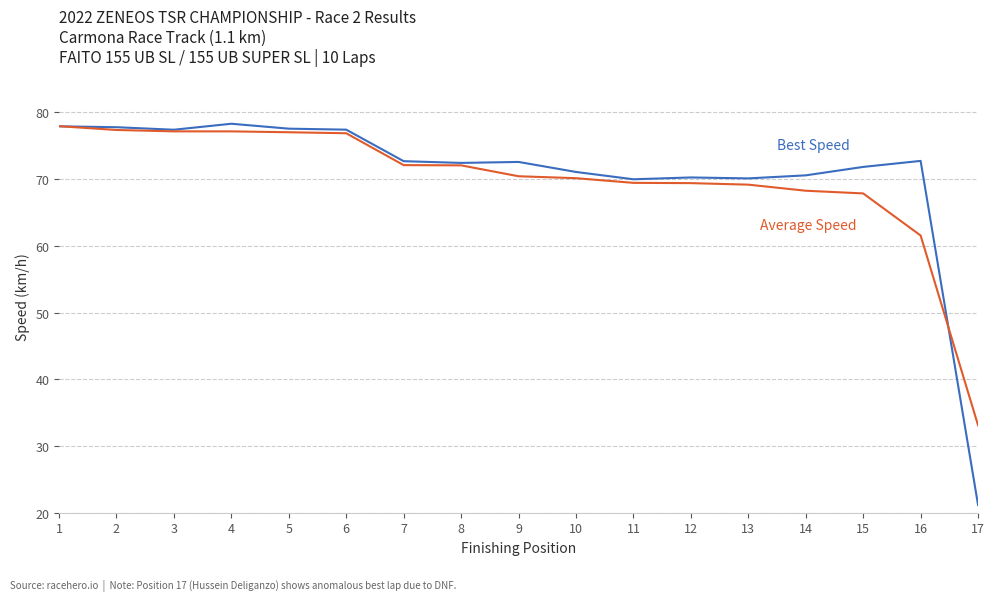

What is the total value across all series at 16?

134.3